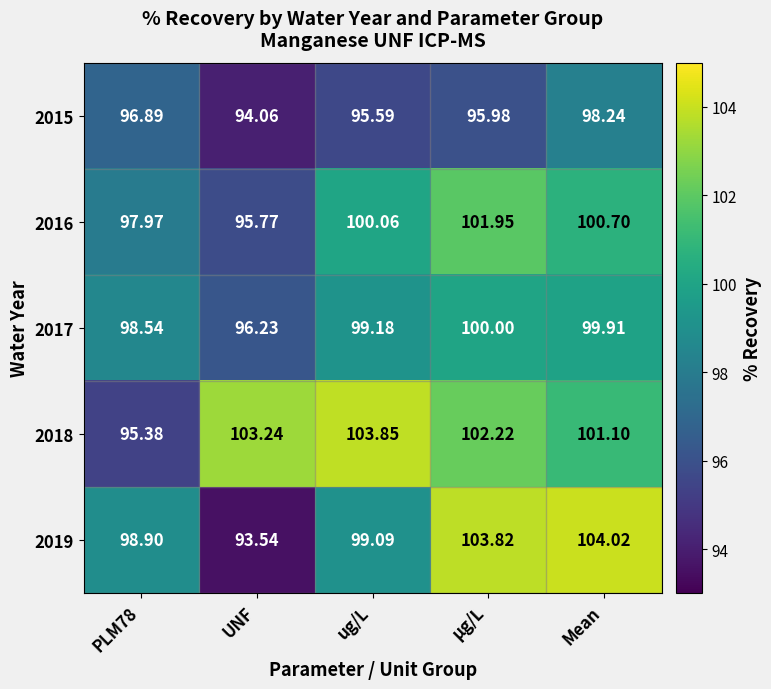

At which category does the chart reach its peak across all series?

Mean